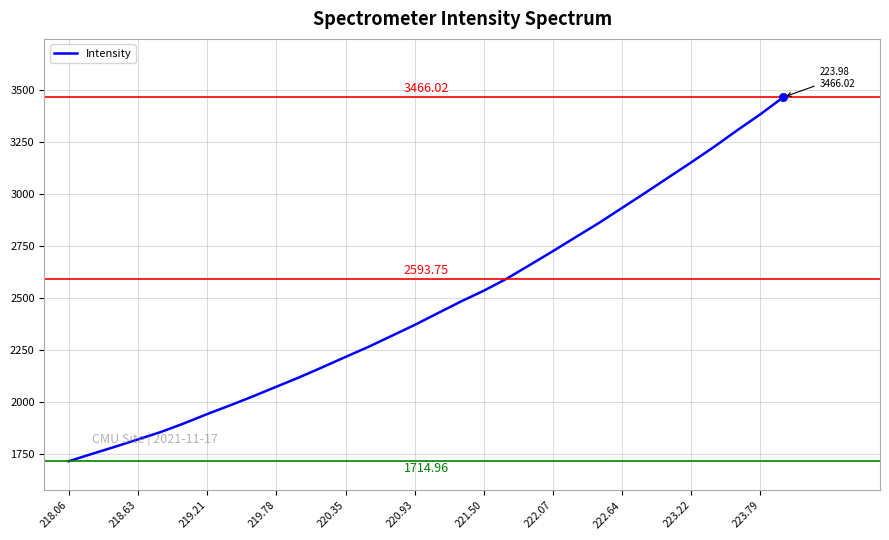

What is the difference between the maximum and minimum values?

1751.1